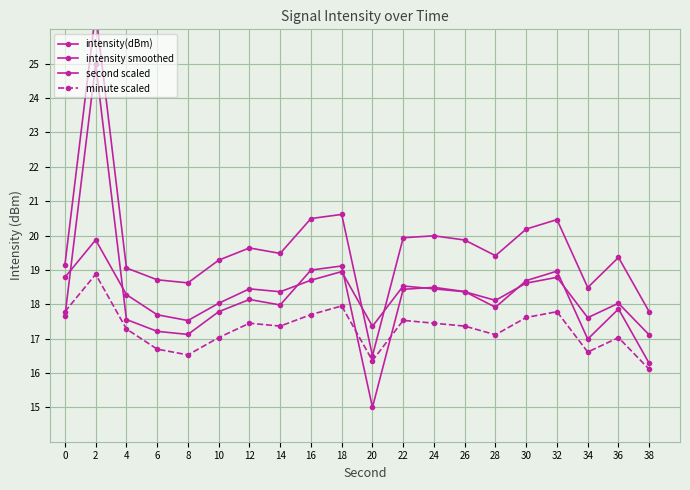

The intensity(dBm) series shows 15.0 at 20. True or false?

True